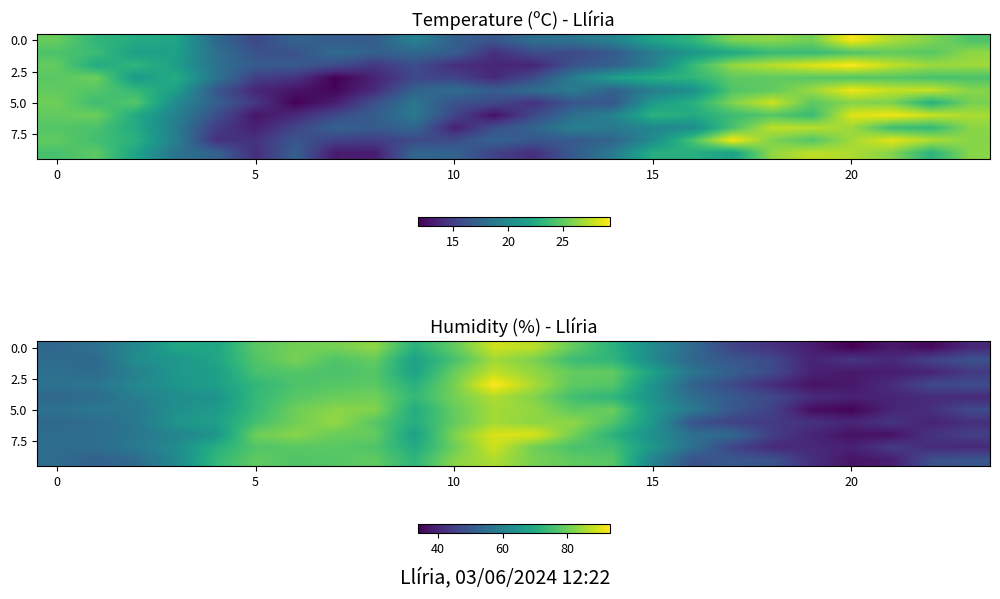

At which category is the sum across all series the highest?

11